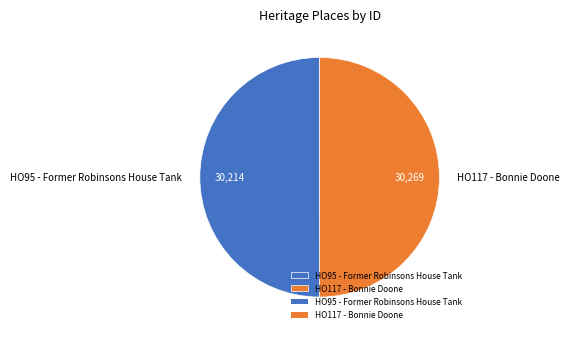

Approximately how many times larger is the value at HO117 - Bonnie Doone compared to HO95 - Former Robinsons House Tank?

1.0